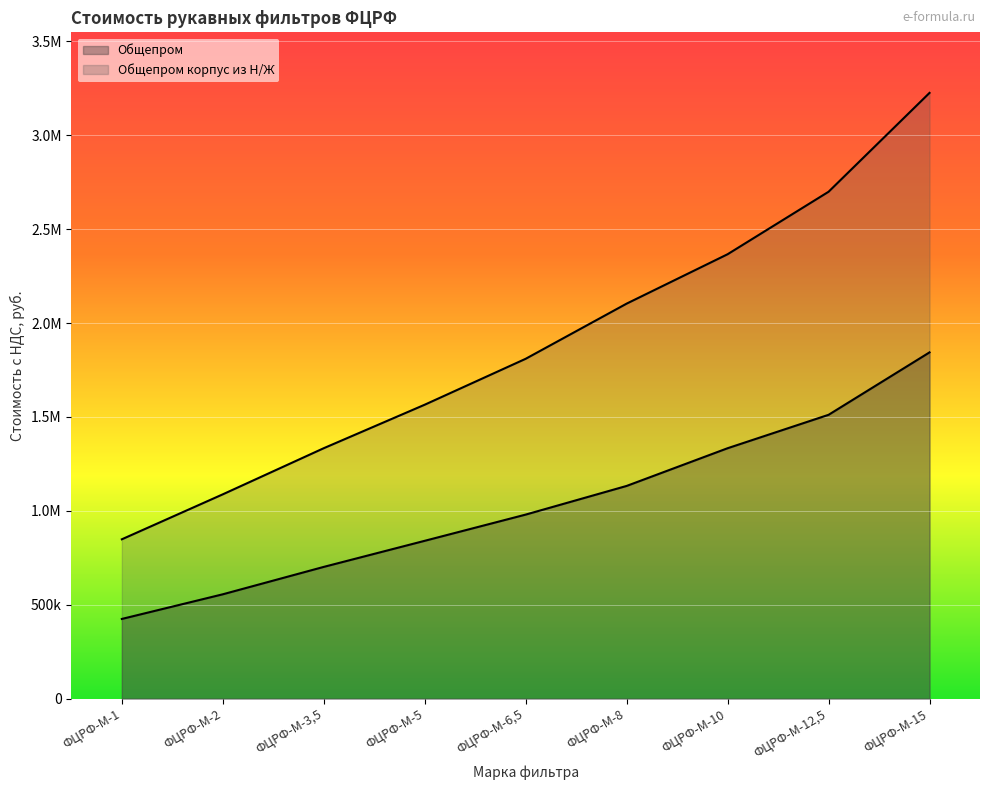

At which label does Общепром reach its minimum?

ФЦРФ-М-1